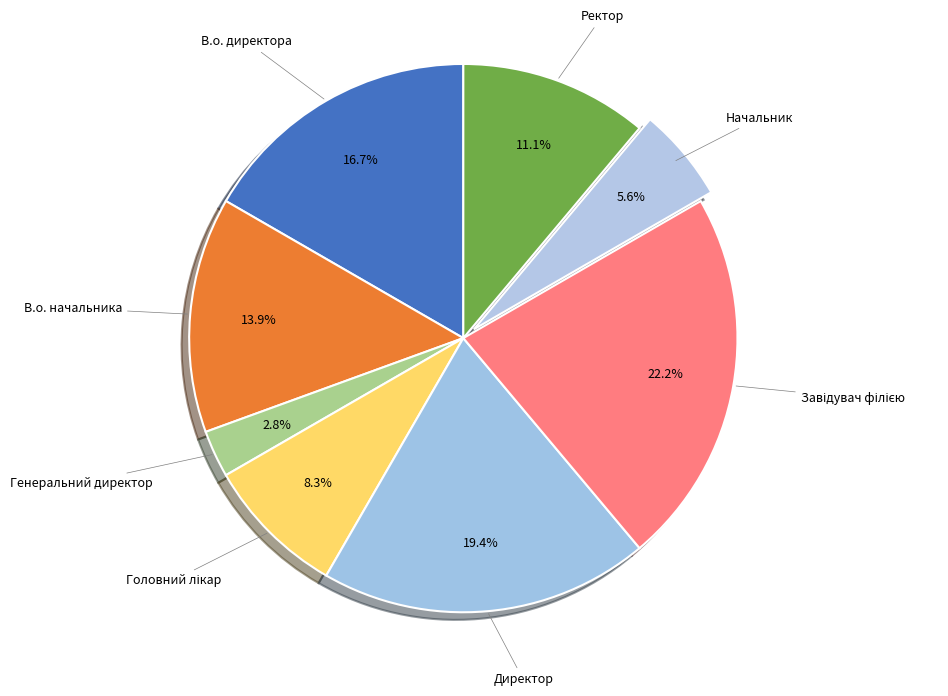

What is the smallest slice in the pie chart?

Генеральний директор